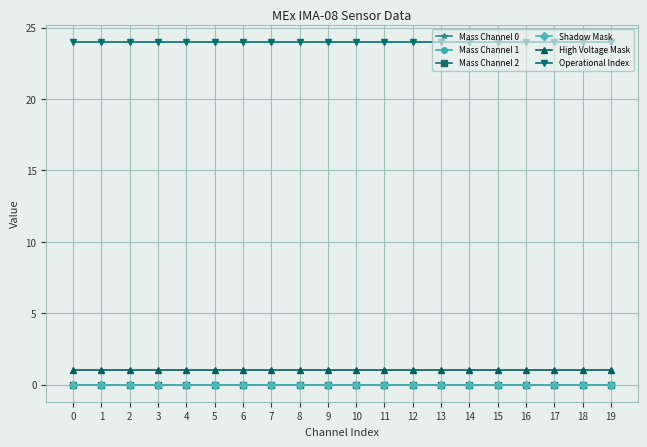

Does the chart have visible grid lines?

Yes